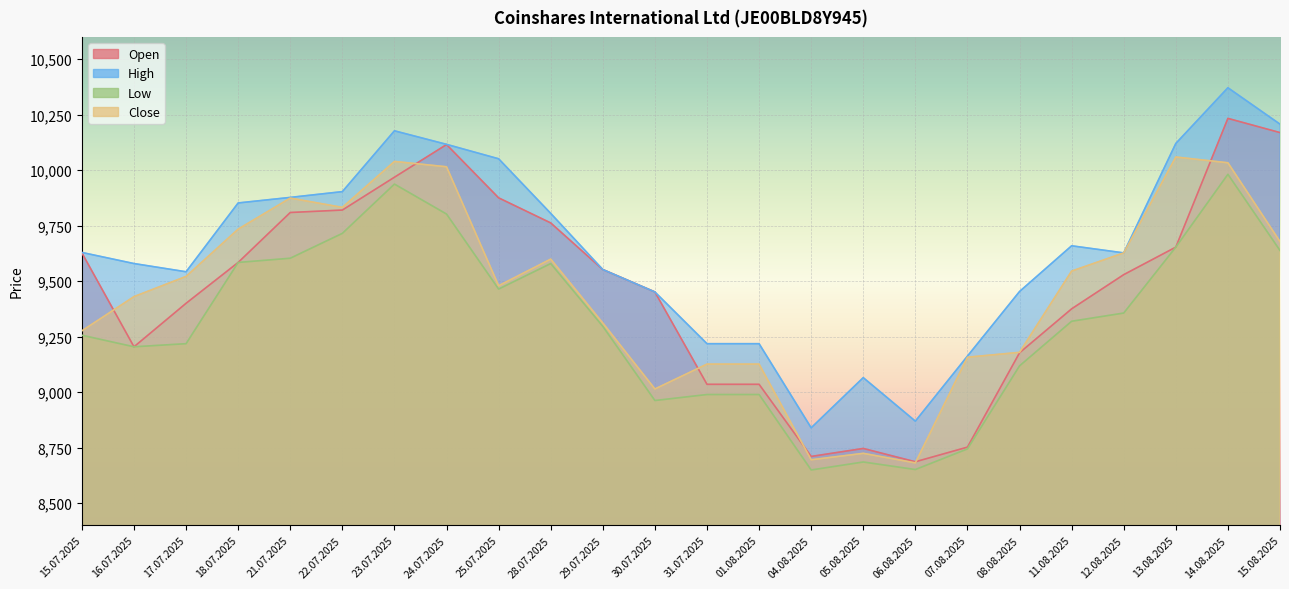

What is the label of the 18th point from the right?

23.07.2025